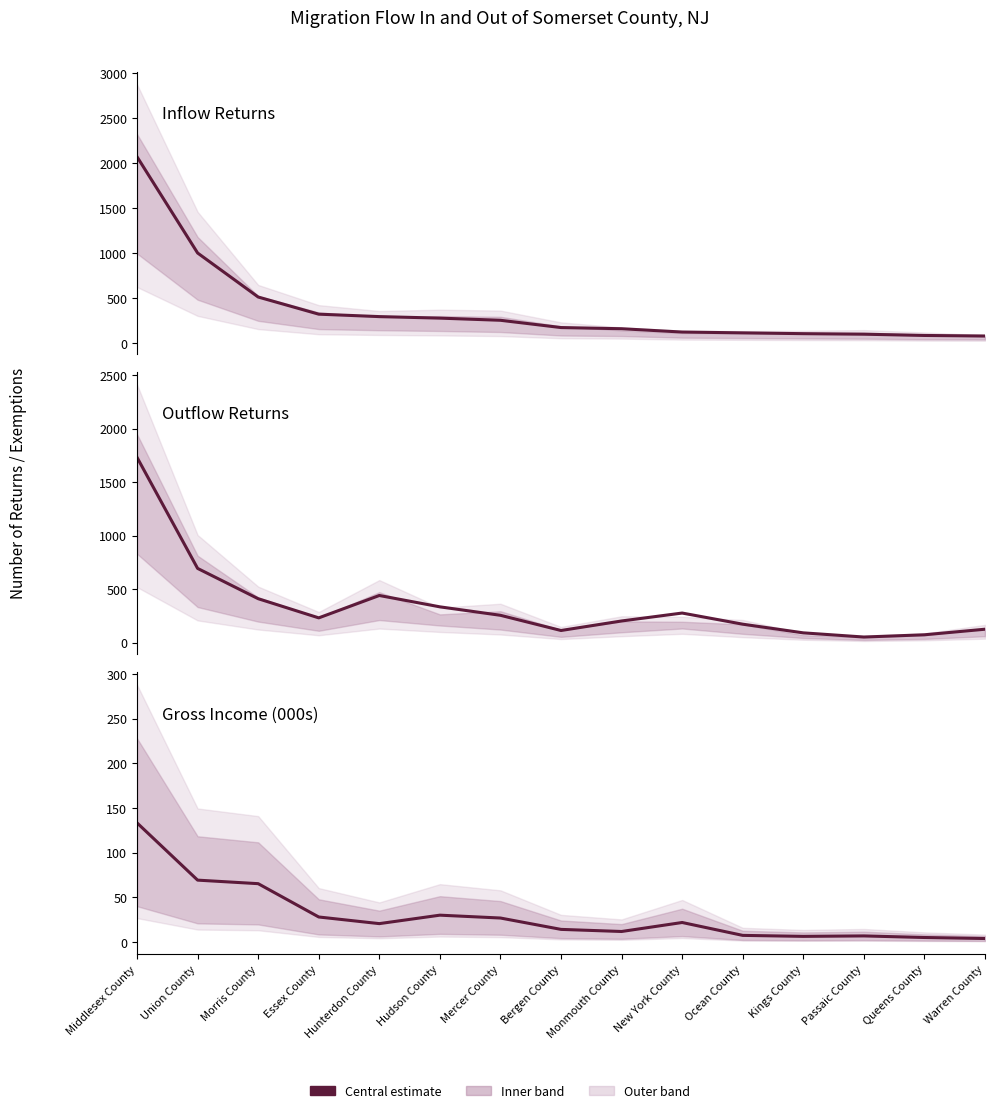

True or false: Inflow Returns and Inflow Gross Income (thousands) cross at least once.

False